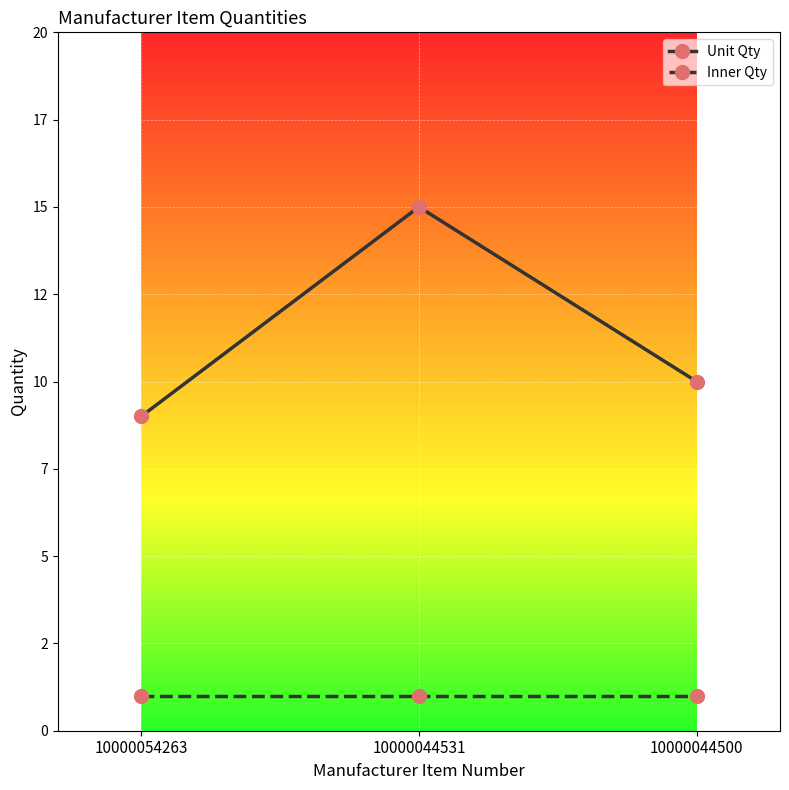

Which category has the lowest value across all series?

10000054263